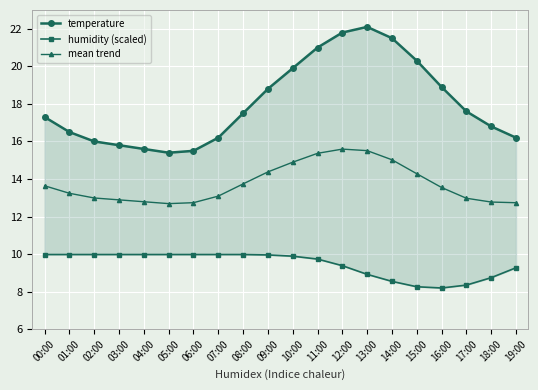

Where is mean trend nearest to the value 14?

08:00